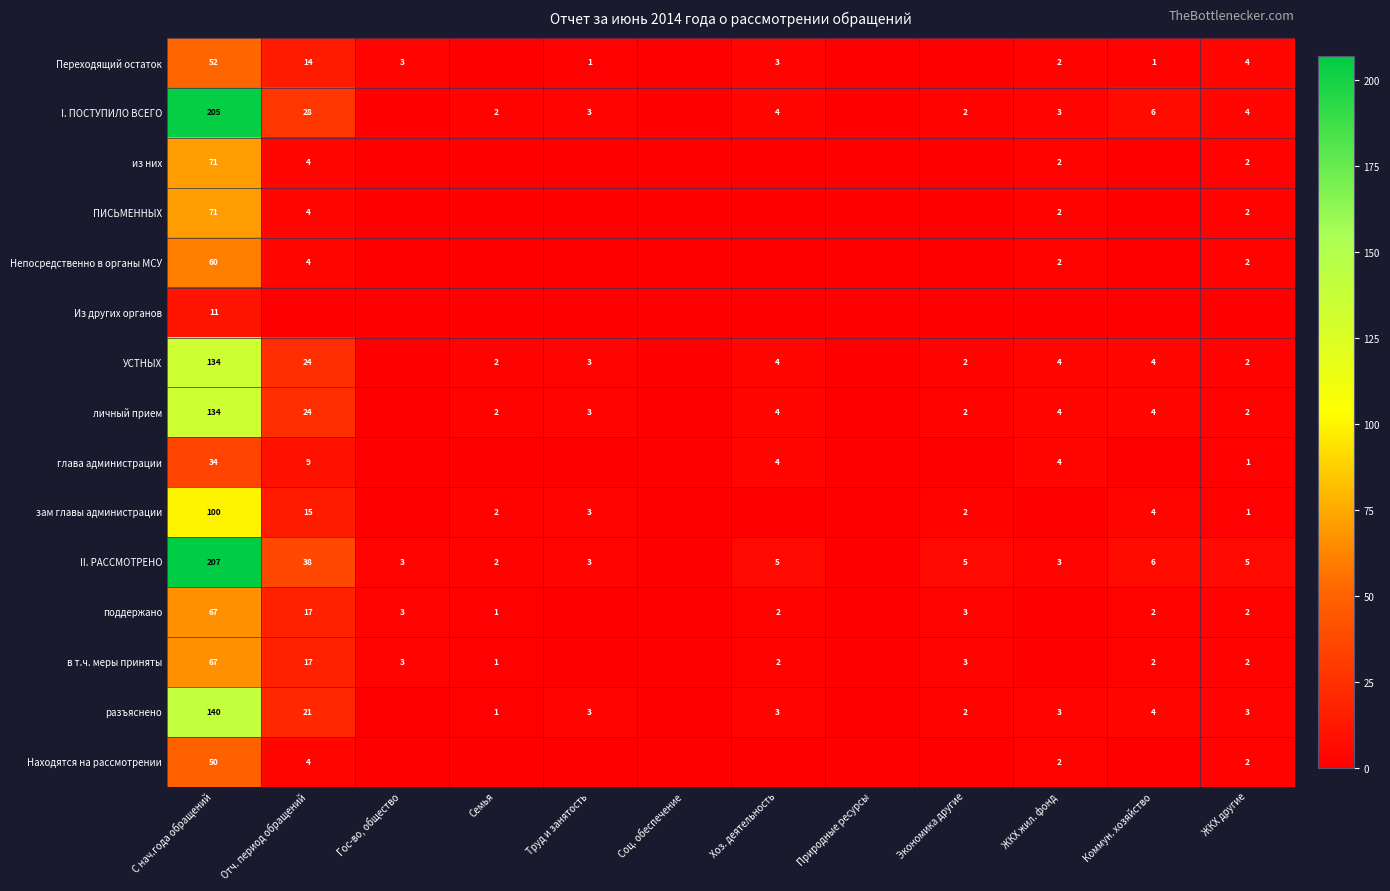

The value of зам главы администрации at ЖКХ другие is 0. True or false?

False